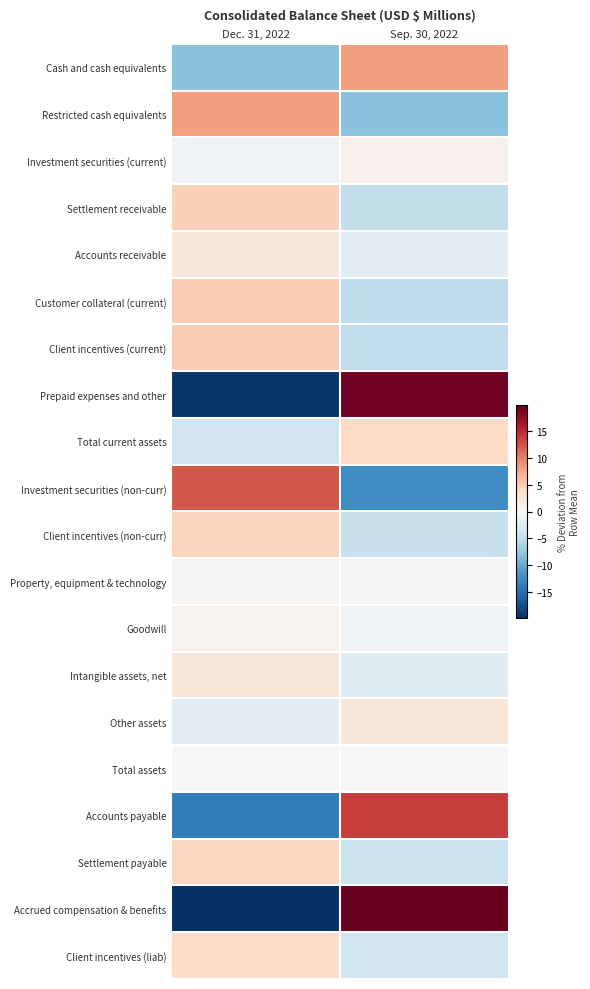

Reading right to left, extract all data points from this chart.

Cash and cash equivalents: Sep. 30, 2022=8.1	Dec. 31, 2022=-8.1
Restricted cash equivalents: Sep. 30, 2022=-8.1	Dec. 31, 2022=8.1
Investment securities (current): Sep. 30, 2022=0.9	Dec. 31, 2022=-0.9
Settlement receivable: Sep. 30, 2022=-4.8	Dec. 31, 2022=4.8
Accounts receivable: Sep. 30, 2022=-2.3	Dec. 31, 2022=2.3
Customer collateral (current): Sep. 30, 2022=-5.0	Dec. 31, 2022=5.0
Client incentives (current): Sep. 30, 2022=-4.9	Dec. 31, 2022=4.9
Prepaid expenses and other: Sep. 30, 2022=19.4	Dec. 31, 2022=-19.4
Total current assets: Sep. 30, 2022=4.0	Dec. 31, 2022=-4.0
Investment securities (non-curr): Sep. 30, 2022=-12.3	Dec. 31, 2022=12.3
Client incentives (non-curr): Sep. 30, 2022=-4.4	Dec. 31, 2022=4.4
Property, equipment & technology: Sep. 30, 2022=-0.2	Dec. 31, 2022=0.2
Goodwill: Sep. 30, 2022=-0.7	Dec. 31, 2022=0.7
Intangible assets, net: Sep. 30, 2022=-2.4	Dec. 31, 2022=2.4
Other assets: Sep. 30, 2022=2.3	Dec. 31, 2022=-2.3
Total assets: Sep. 30, 2022=0.1	Dec. 31, 2022=-0.1
Accounts payable: Sep. 30, 2022=13.7	Dec. 31, 2022=-13.7
Settlement payable: Sep. 30, 2022=-4.3	Dec. 31, 2022=4.3
Accrued compensation & benefits: Sep. 30, 2022=29.7	Dec. 31, 2022=-29.7
Client incentives (liab): Sep. 30, 2022=-3.6	Dec. 31, 2022=3.6